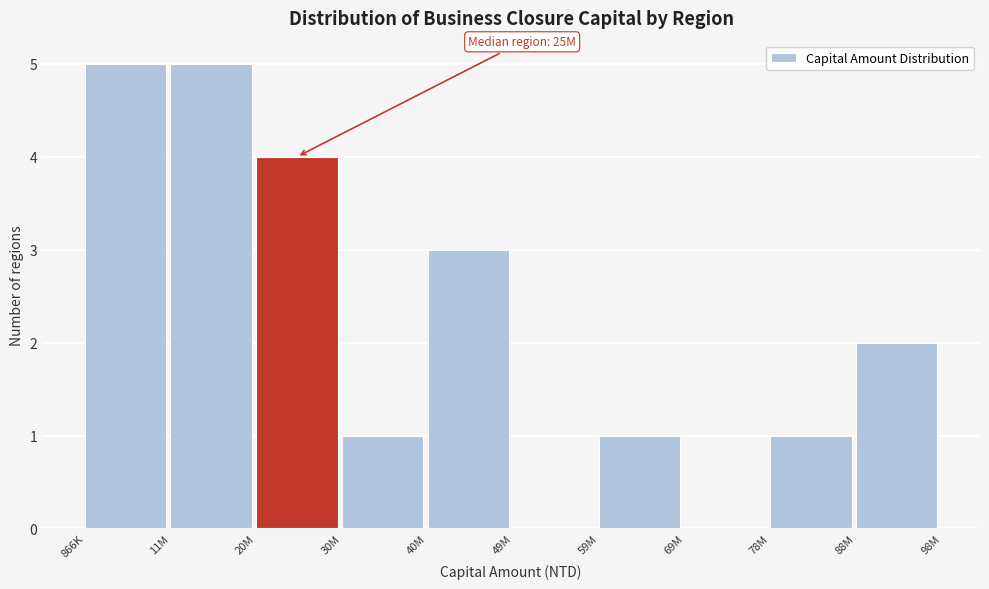

Reading left to right, transcribe all the data shown in this chart.

866K=5	11M=5	20M=4	30M=1	40M=3	49M=0	59M=1	69M=0	78M=1	88M=2